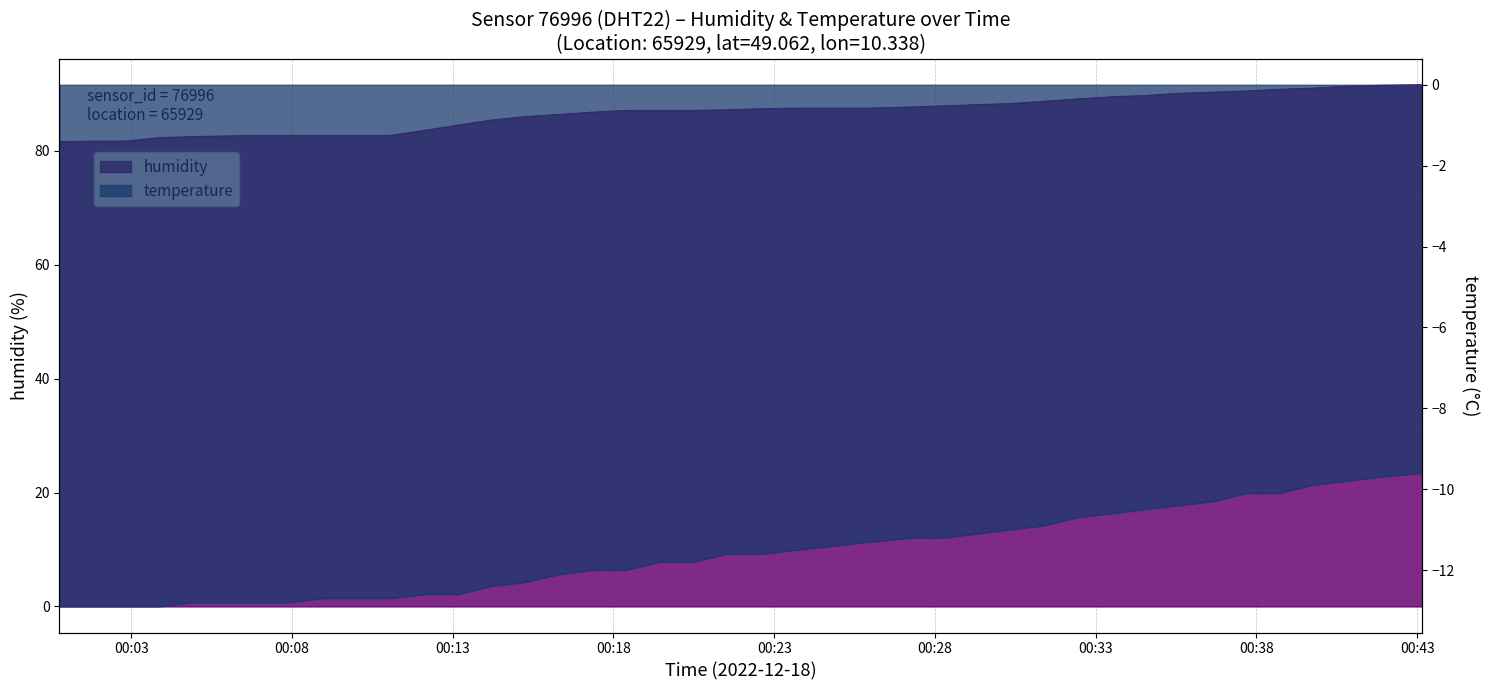

At how many categories does at least one series exceed 89?

11